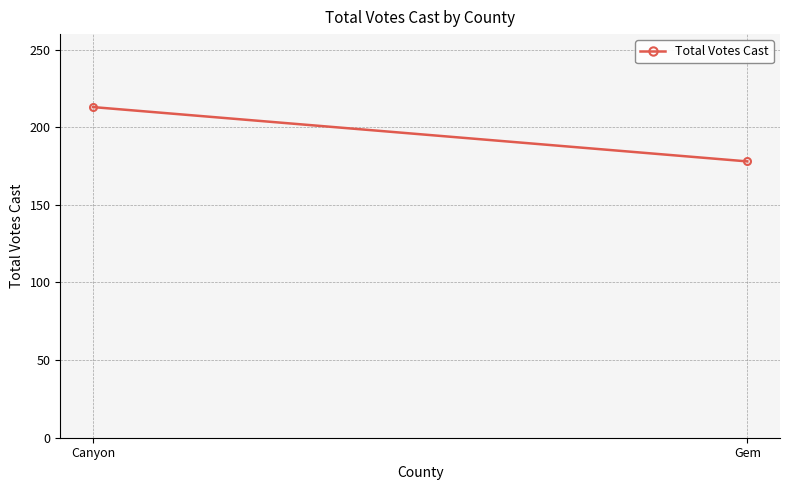

What is the maximum value shown in the chart?

213